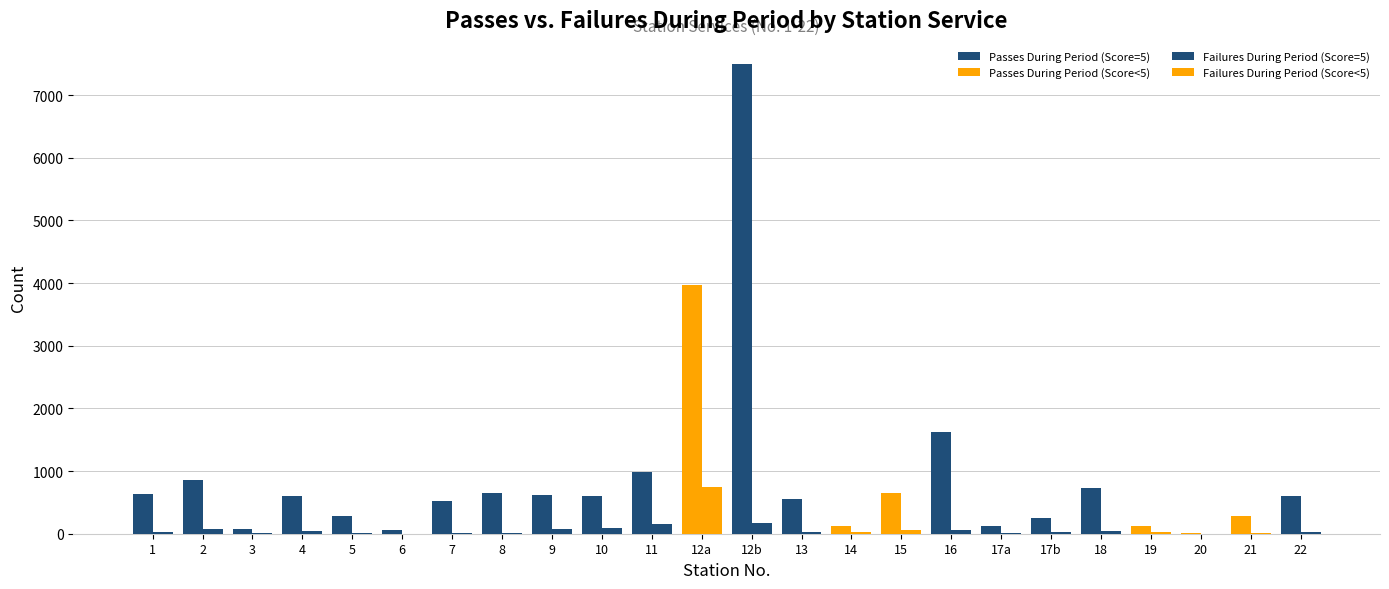

Does the chart contain stacked bars?

No